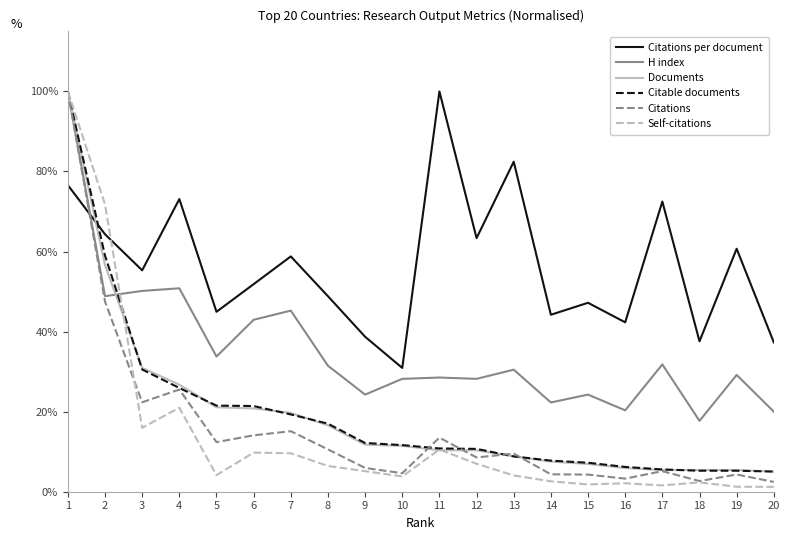

What is the lowest value of the H index series?

17.7